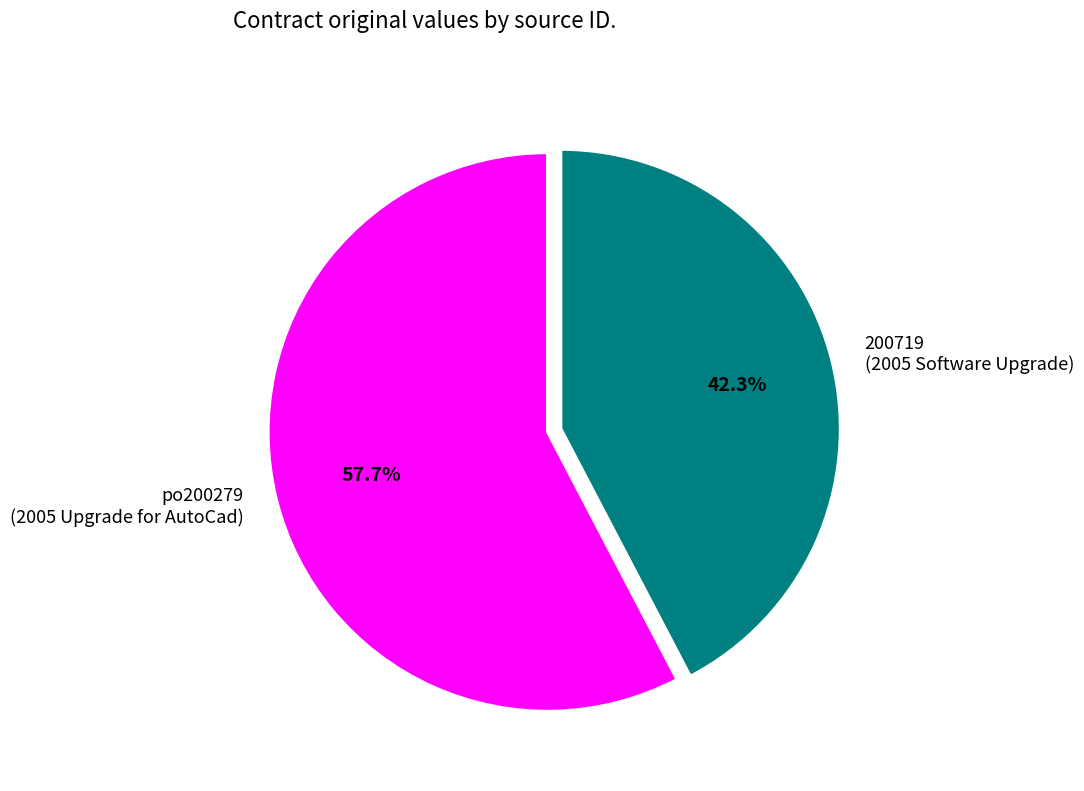

What is the largest slice in the pie chart?

po200279 (2005 Upgrade for AutoCad)